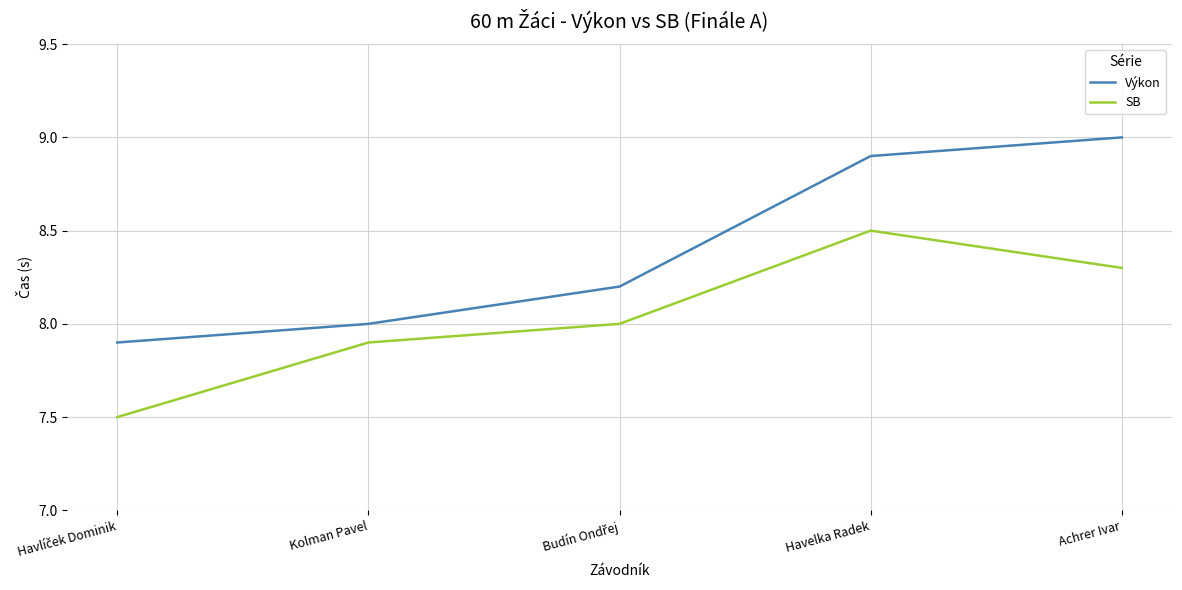

What is the sum of the SB values at Havelka Radek and Achrer Ivar?

16.8